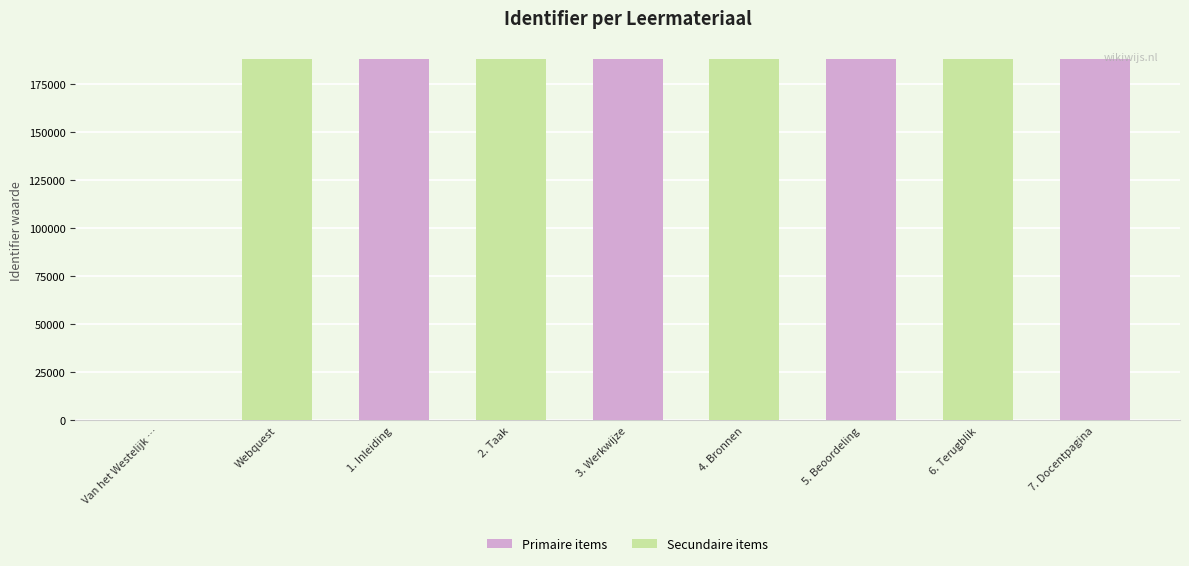

How many data points in Secundaire items are above 0?

4